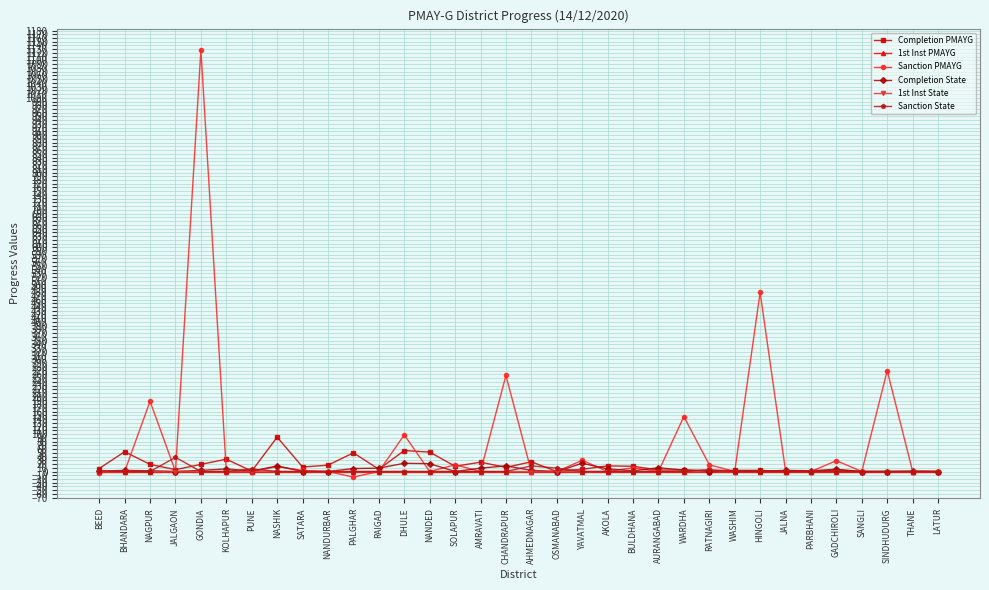

At which label does Completion PMAYG reach its peak?

NASHIK